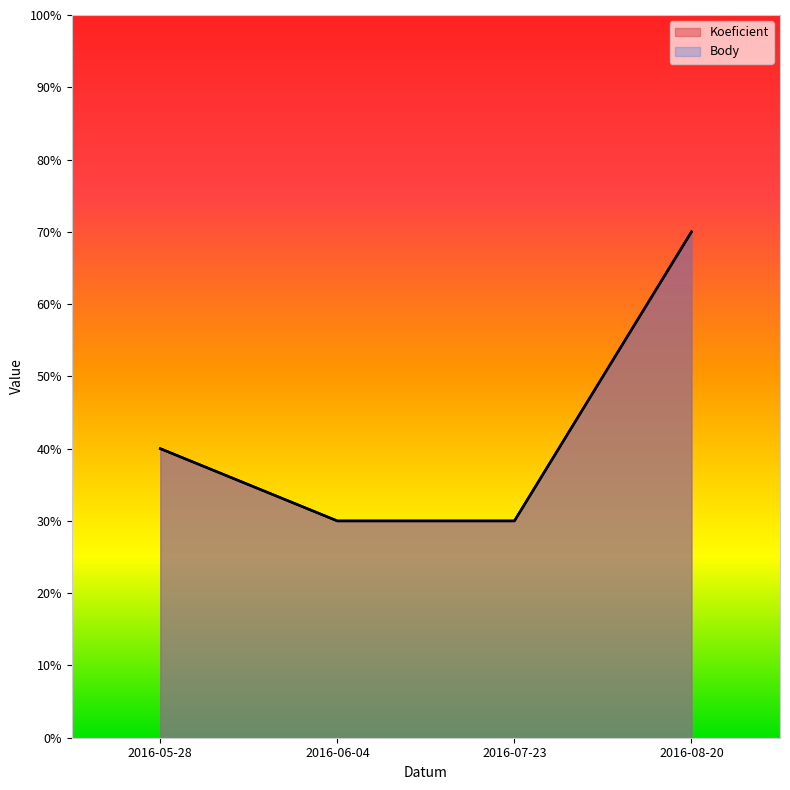

At which label does Body reach its minimum?

2016-06-04